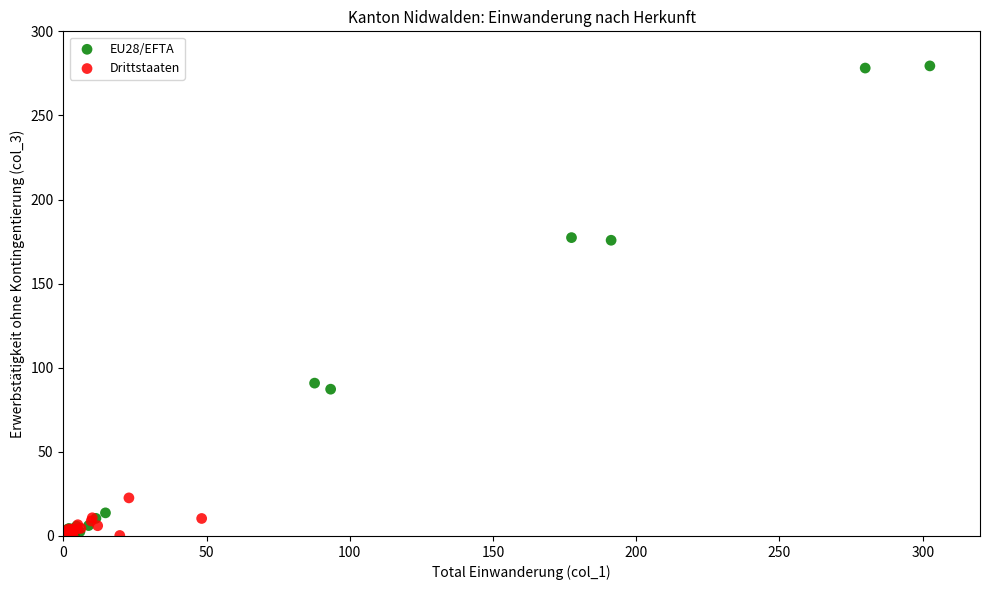

Which series has the largest Y range (max minus min)?

EU28/EFTA